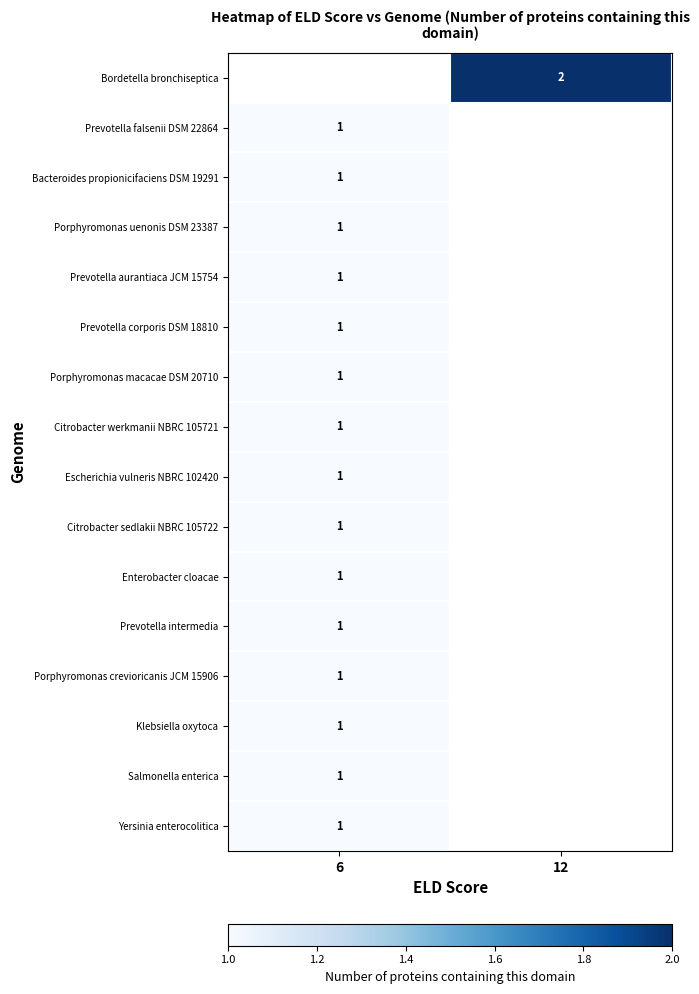

True or false: Escherichia vulneris NBRC 102420 has a value of 1 at 6.

True